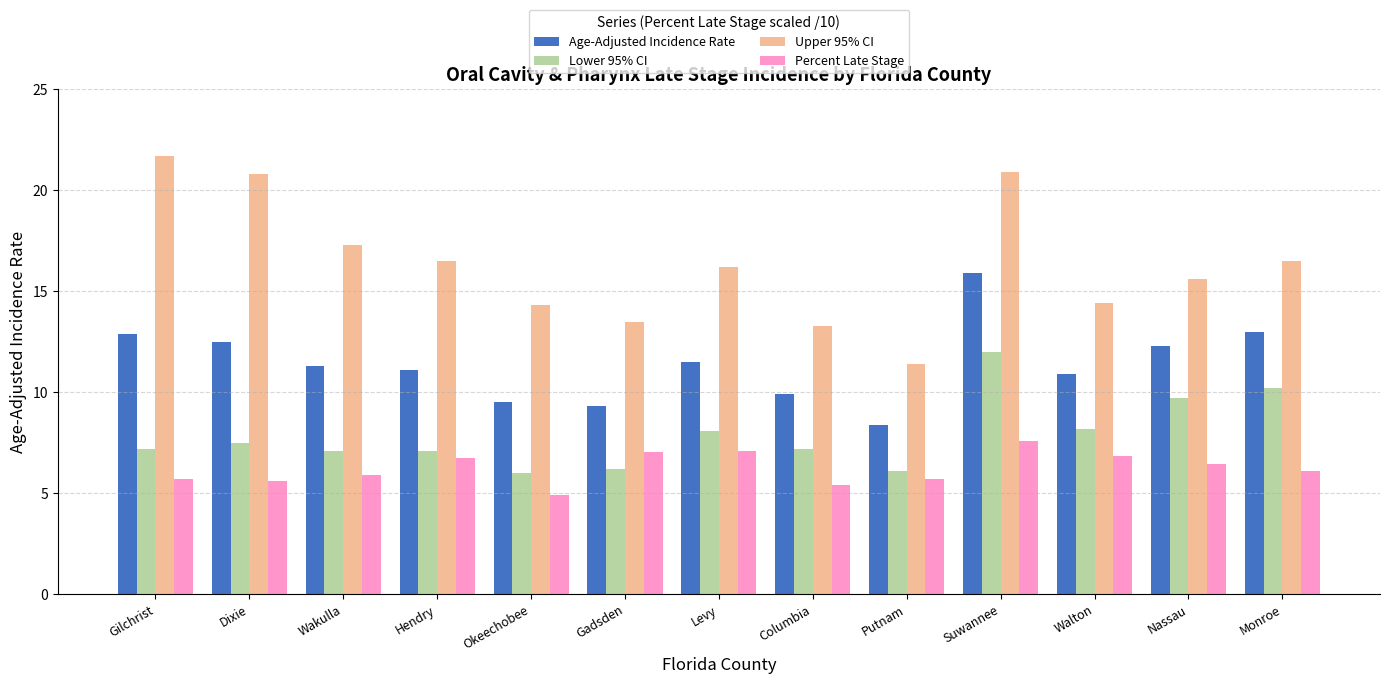

How many categories are shown in the chart?

13